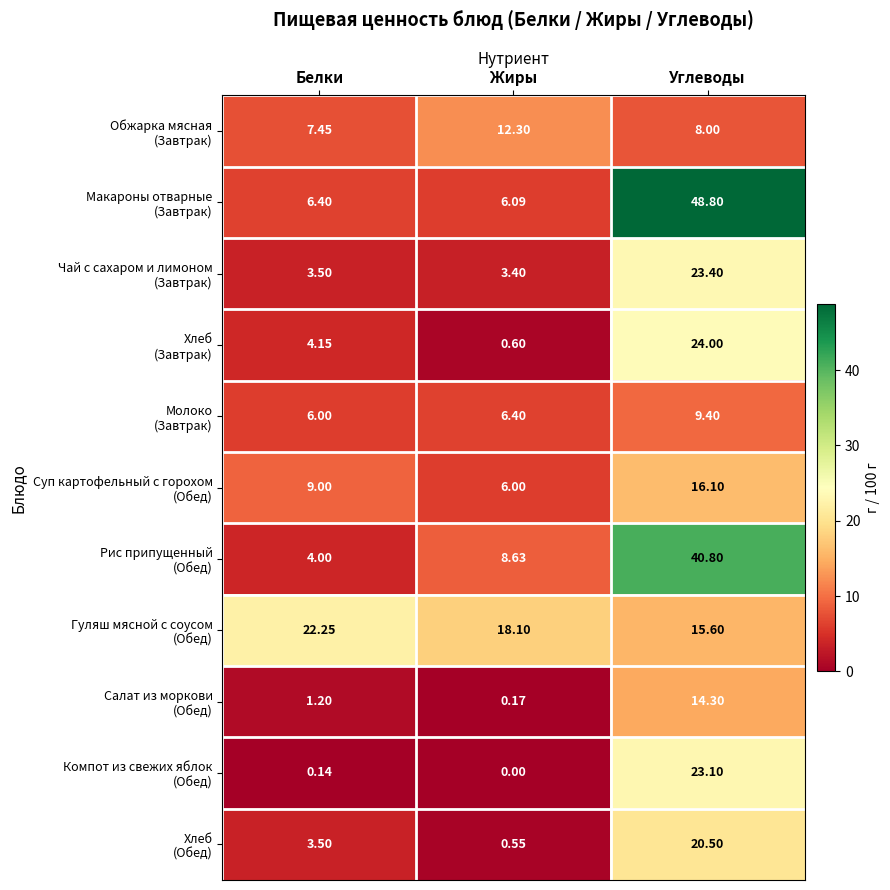

Which label corresponds to the smallest value in the chart?

Жиры